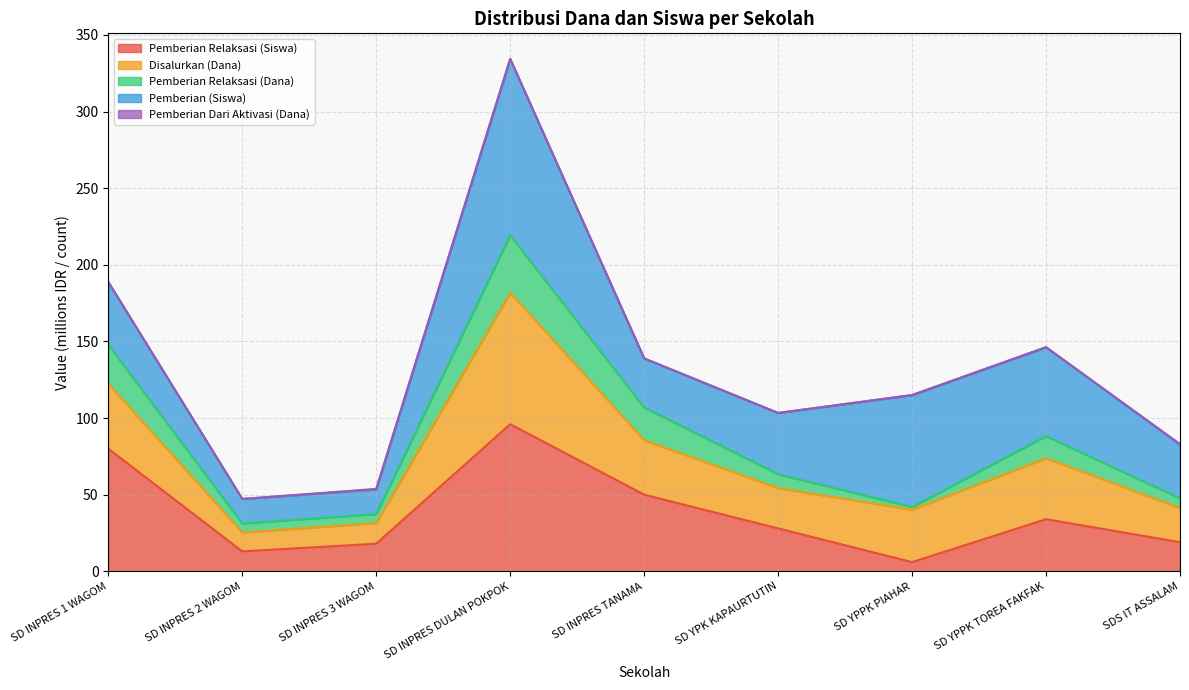

What is the total value across all series at SD INPRES 1 WAGOM?

188.7